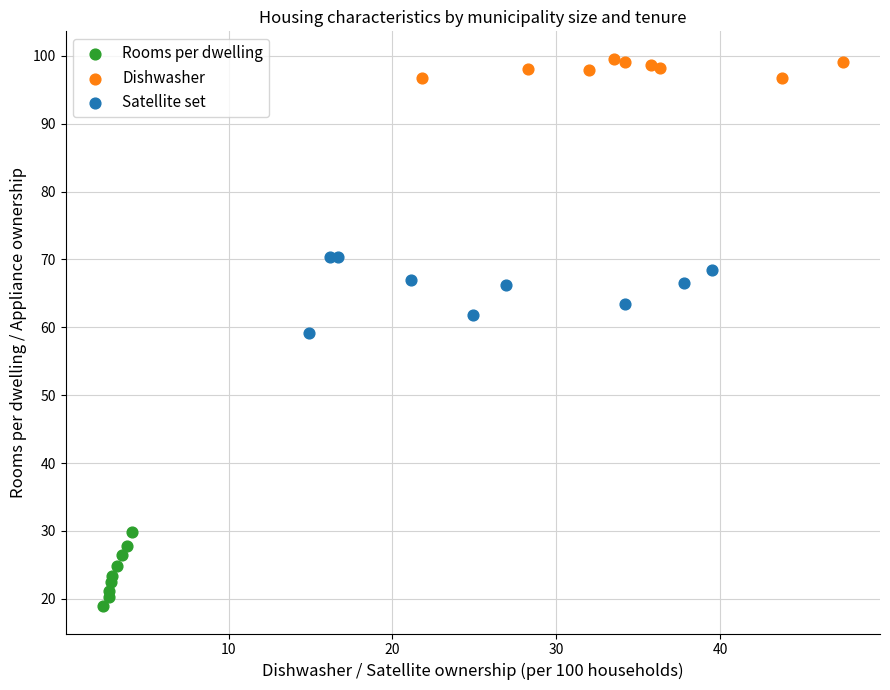

Which series reaches the minimum Y coordinate?

Rooms per dwelling